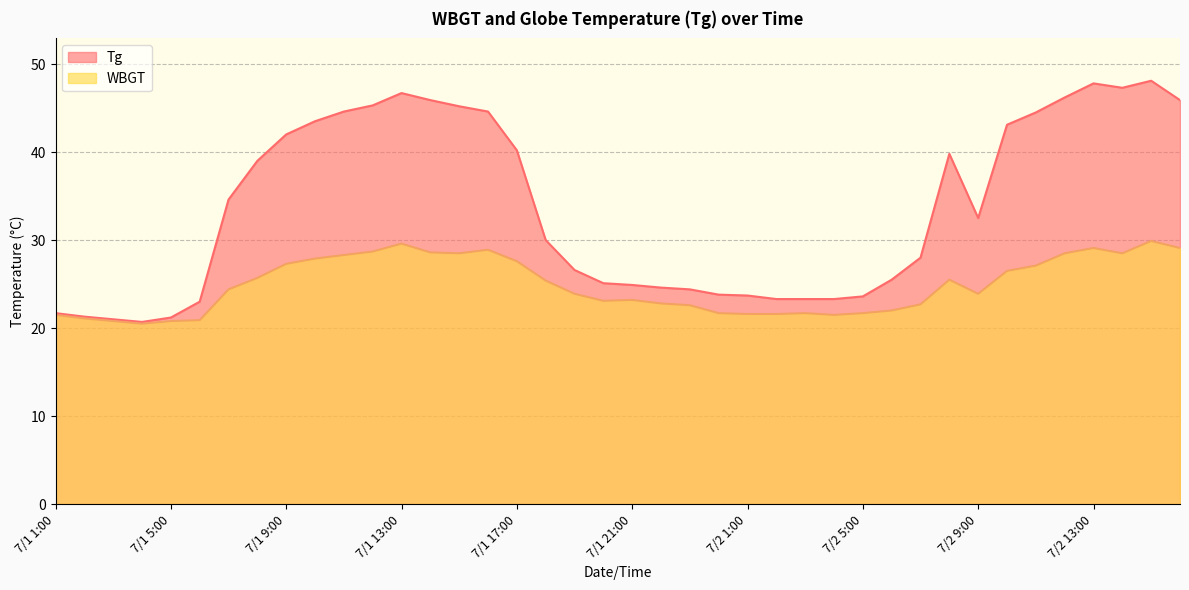

What is the difference between the second highest and second lowest values in the WBGT series?

8.8